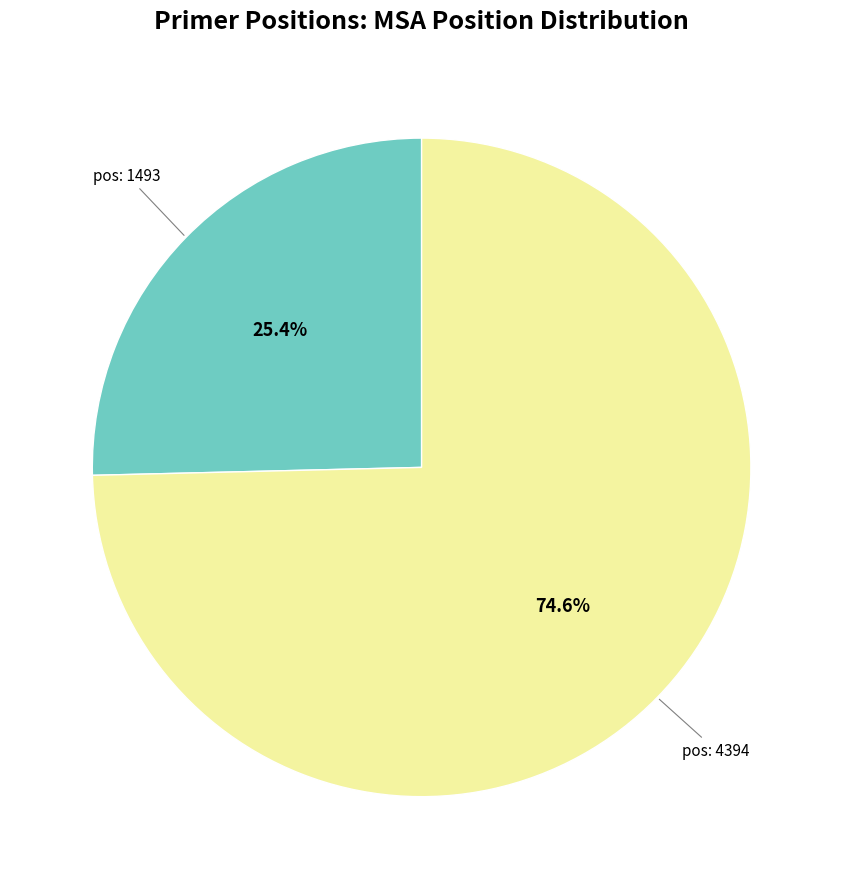

Is there any slice that represents more than half of the pie?

Yes